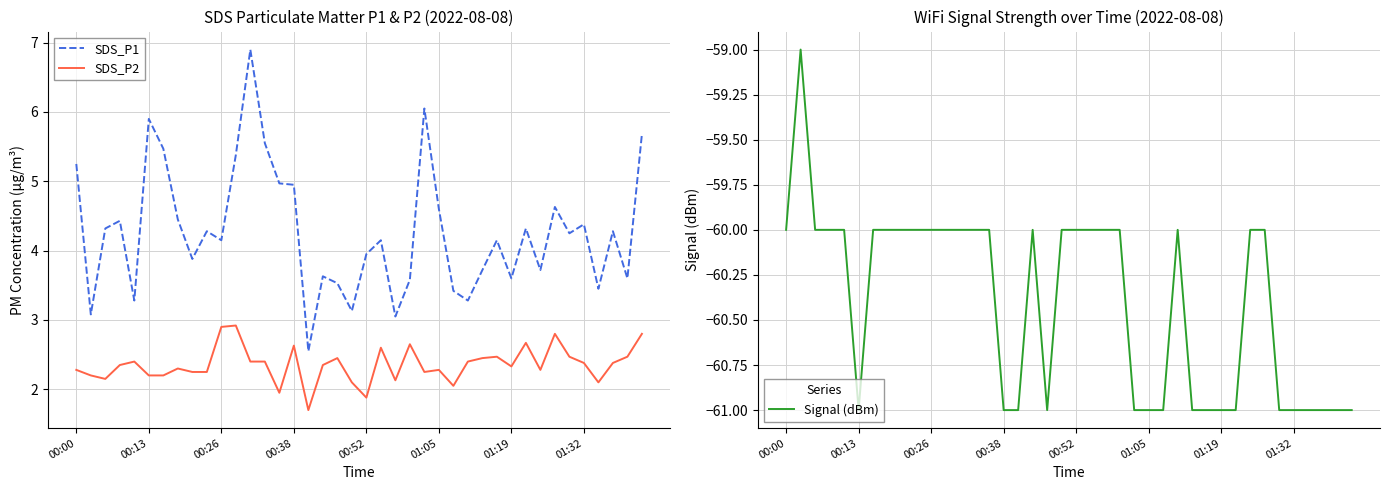

How many lines are shown in the chart?

3